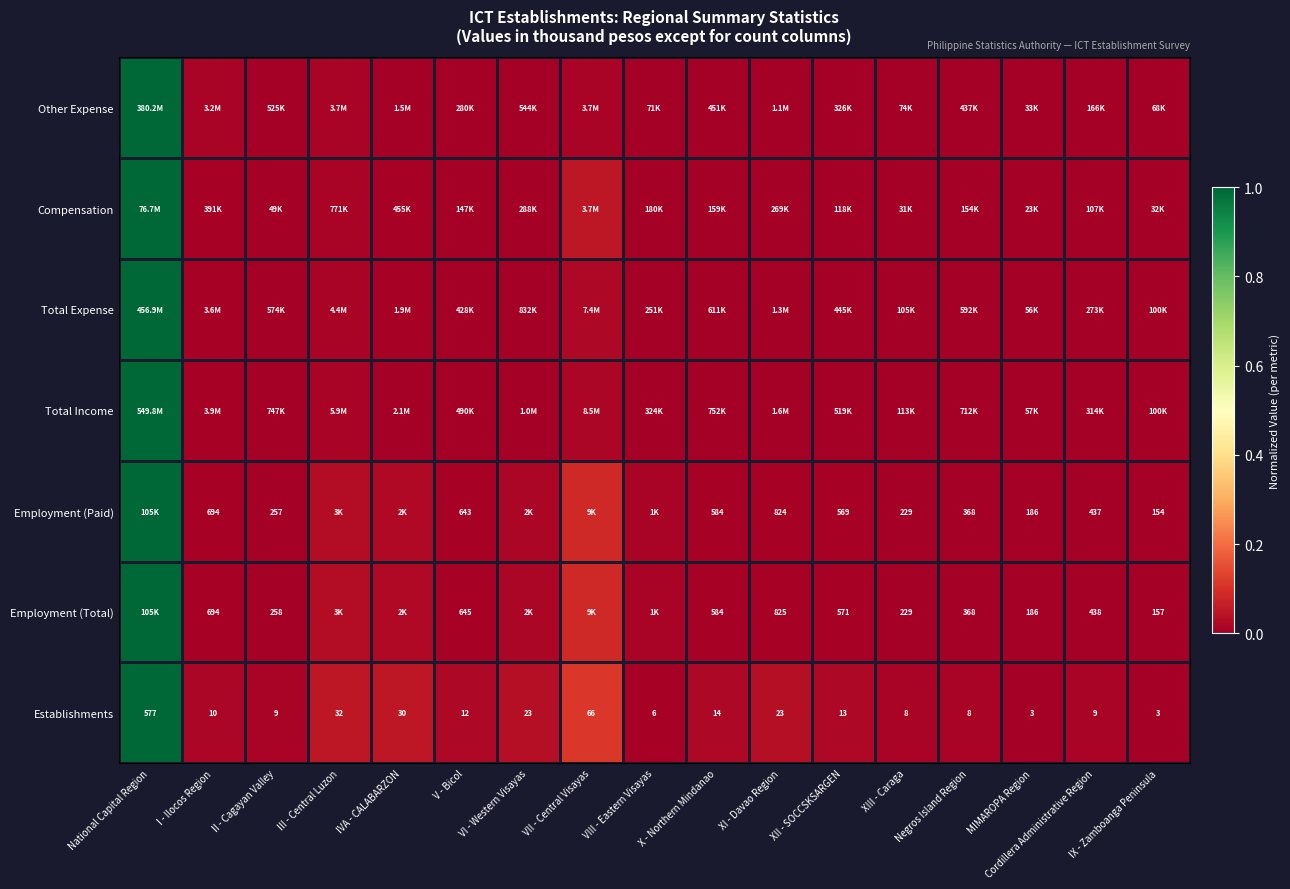

What is the total value across all series at I - Ilocos Region?

0.1